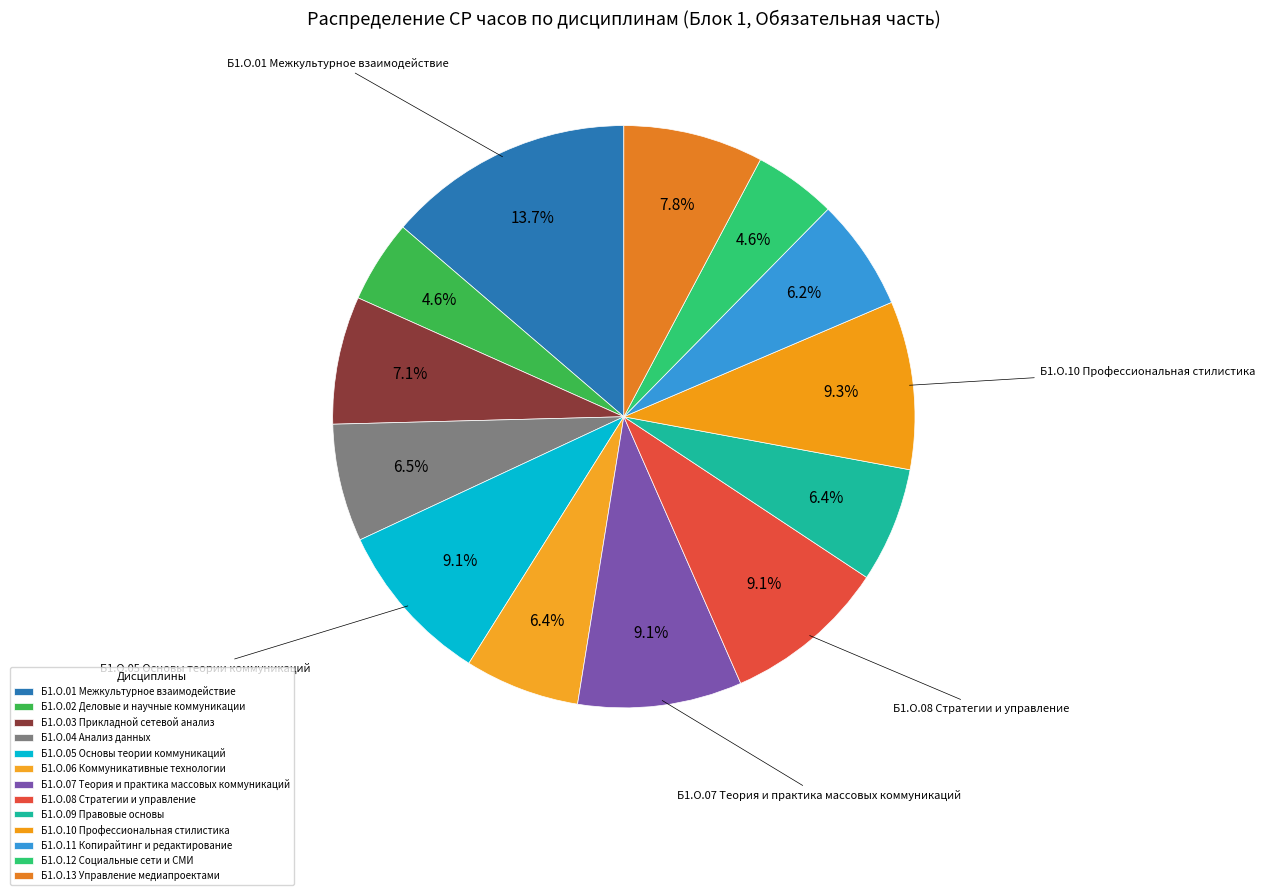

Count the number of slices in the pie.

13